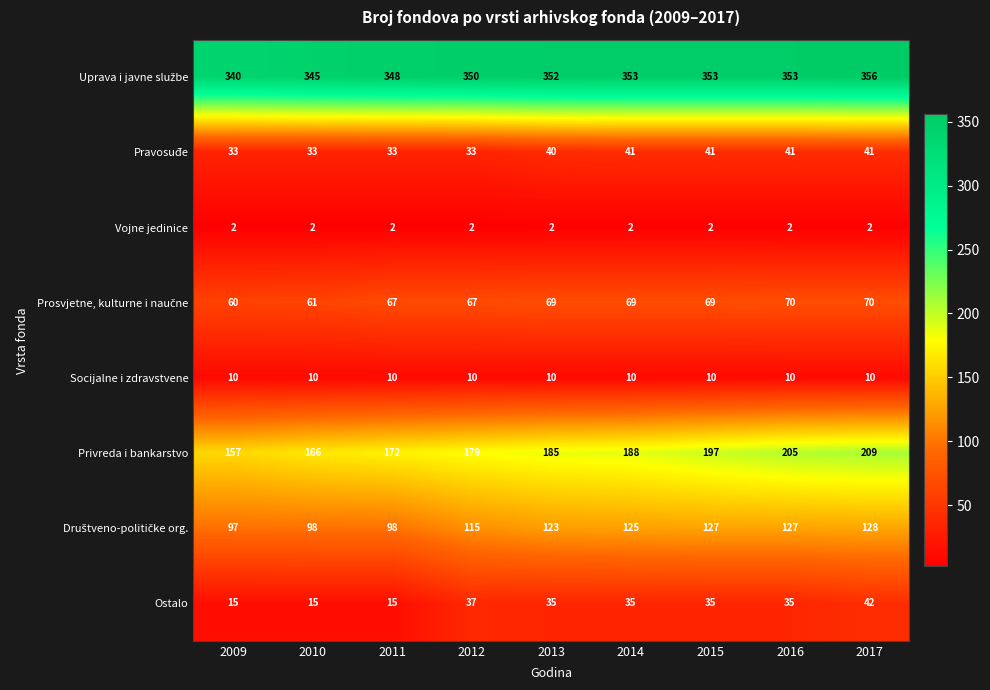

Which series has the widest spread of values?

Privreda i bankarstvo